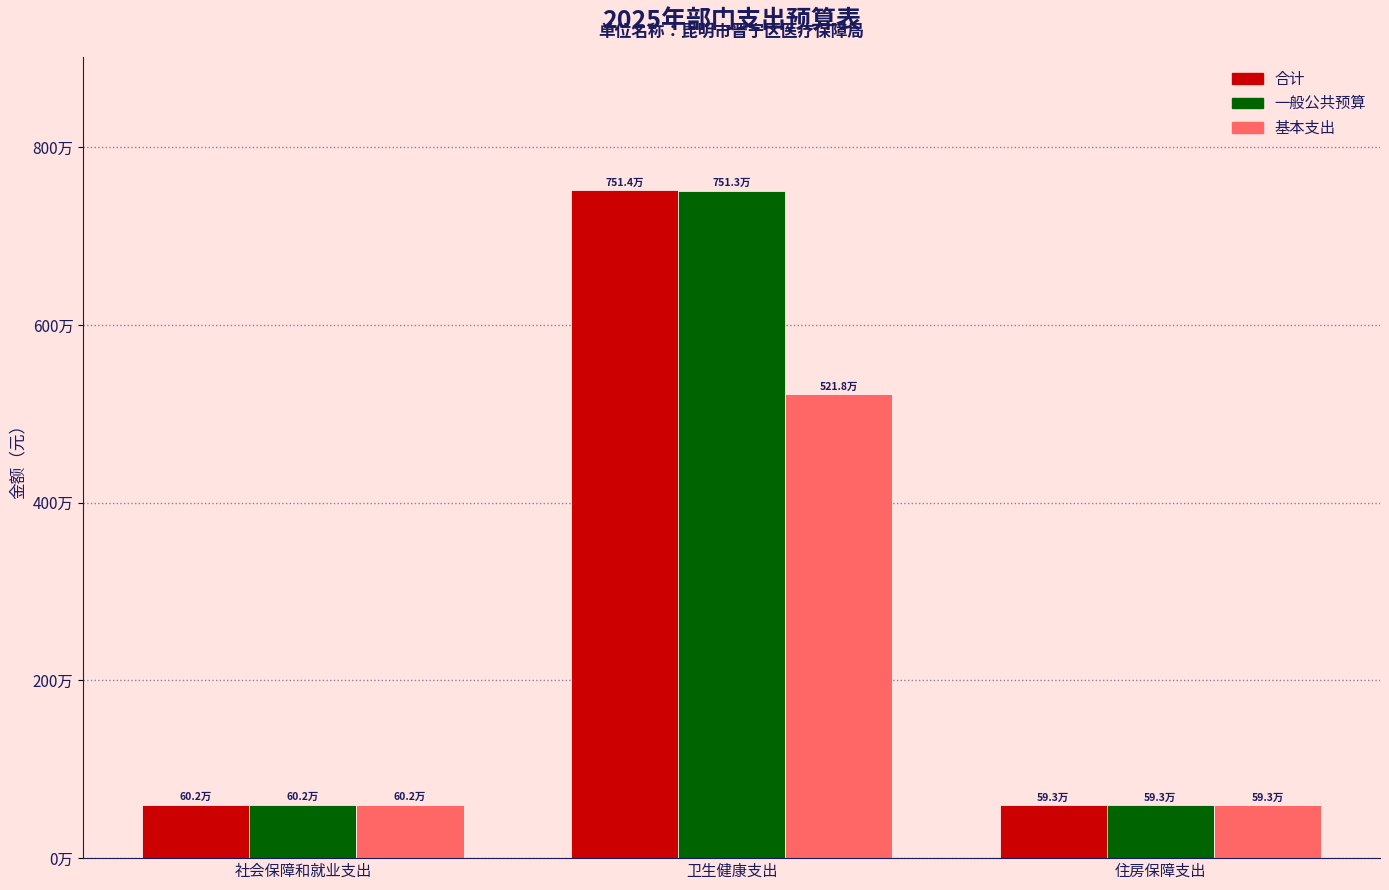

What is the difference between the 一般公共预算 values at 住房保障支出 and 社会保障和就业支出?

9269.8